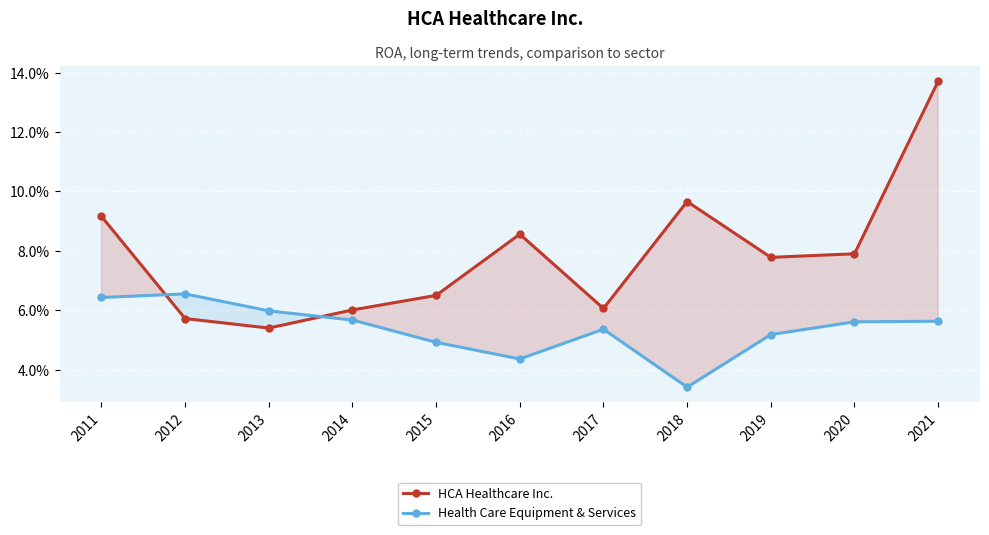

What is the maximum value shown in the chart?

0.1